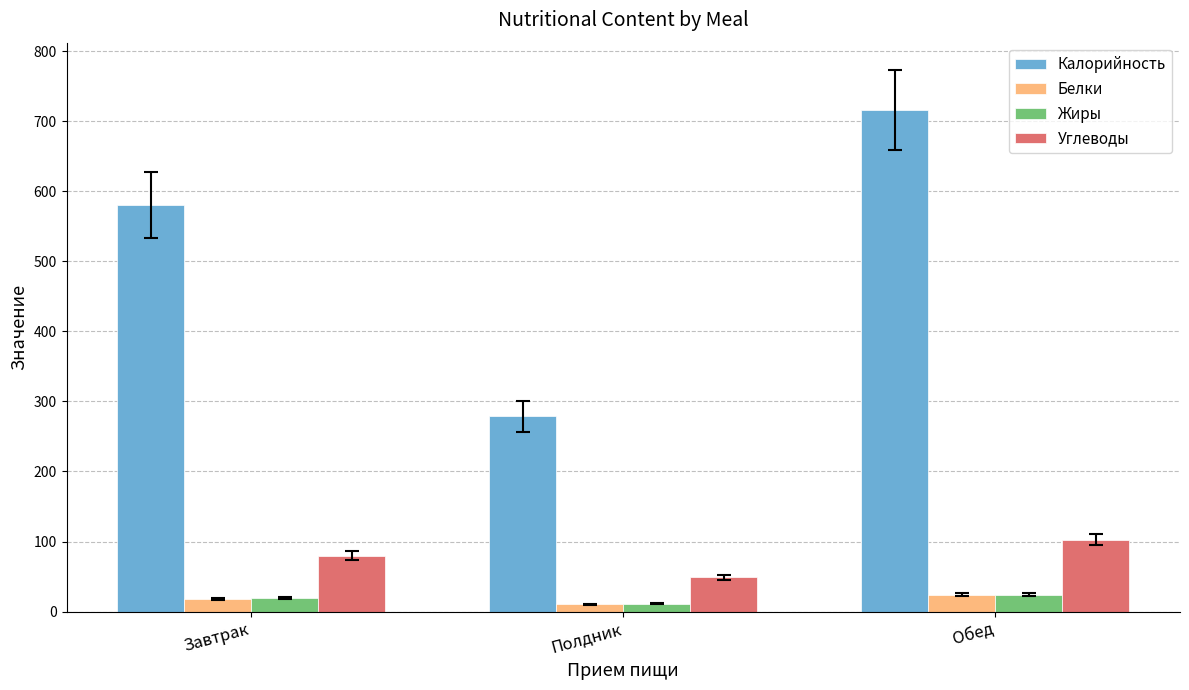

Reading right to left, what are all the values shown in this chart?

Калорийность: 716.1	278.5	580.3
Белки: 24.1	10.6	18.2
Жиры: 24.1	11.4	19.4
Углеводы: 102.7	49.0	79.7